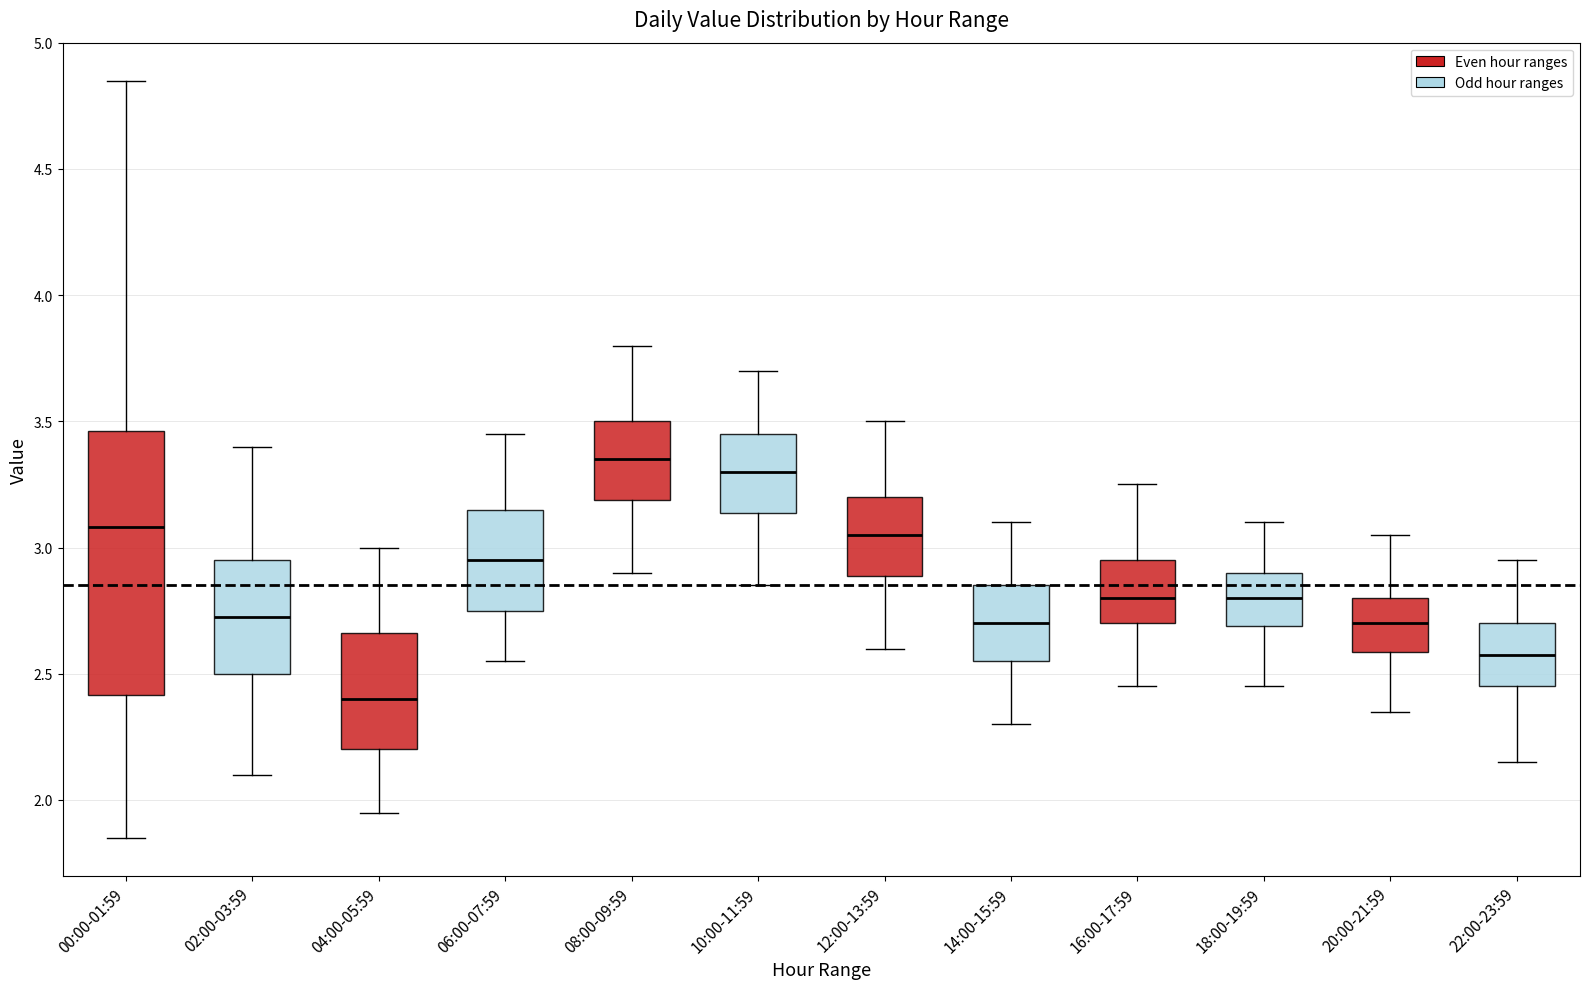

Where does the median line of the box for 16:00-17:59 sit on the y-axis? The values are not printed on the chart, so give them approximately, as read against the axis.

2.80